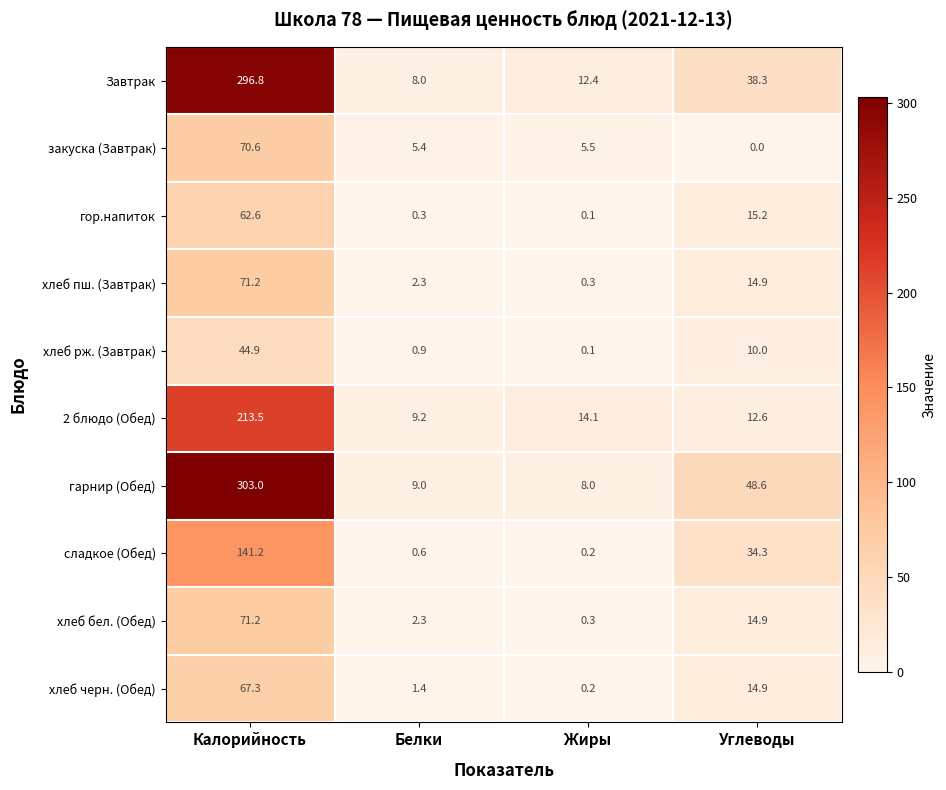

What is the average value of the хлеб бел. (Обед) series?

22.2